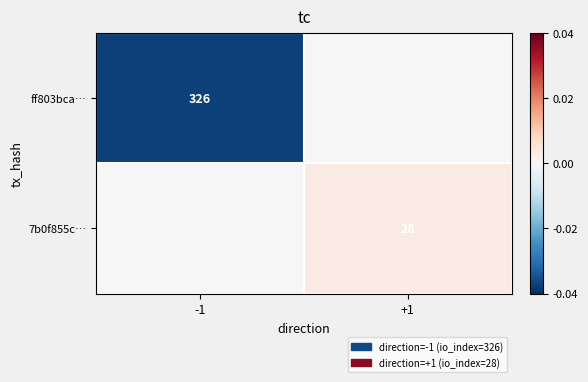

Is it true that 7b0f855c… equals 10 at +1?

False